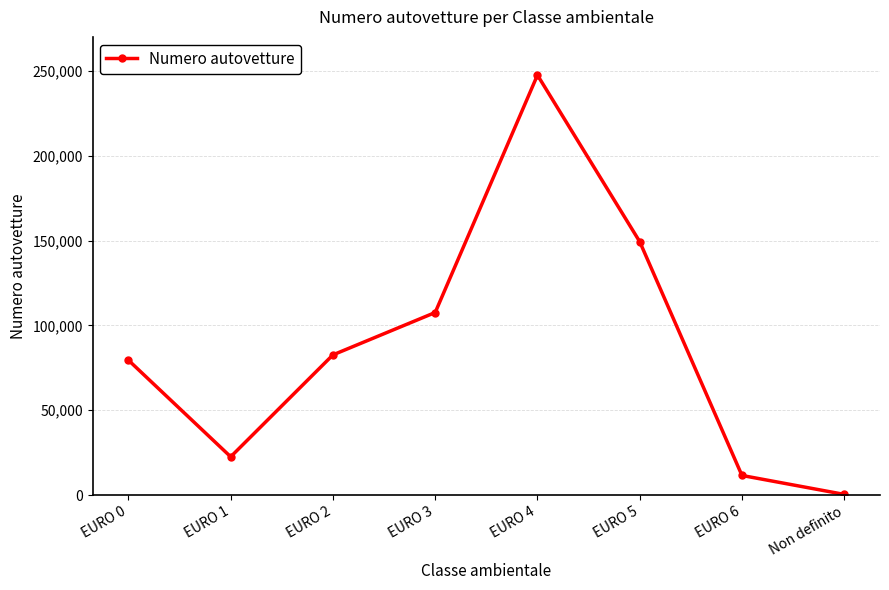

What position from the right is EURO 3?

5